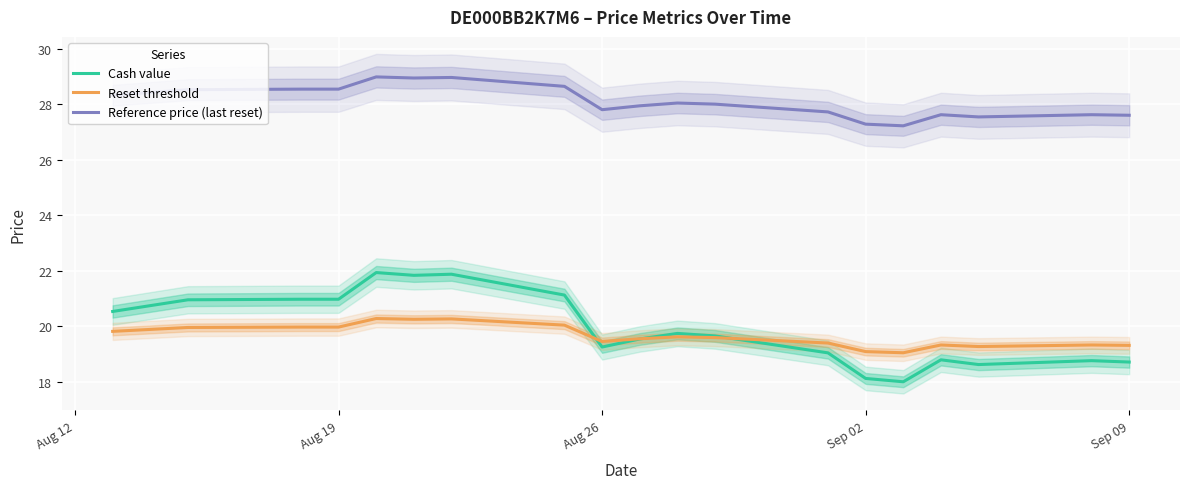

What is the maximum value for Cash value?

21.9